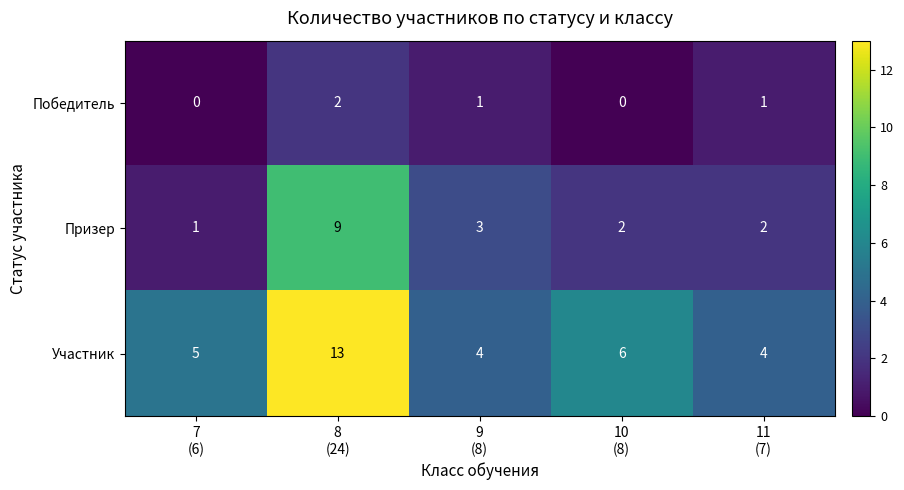

Which series has the widest spread of values?

Участник